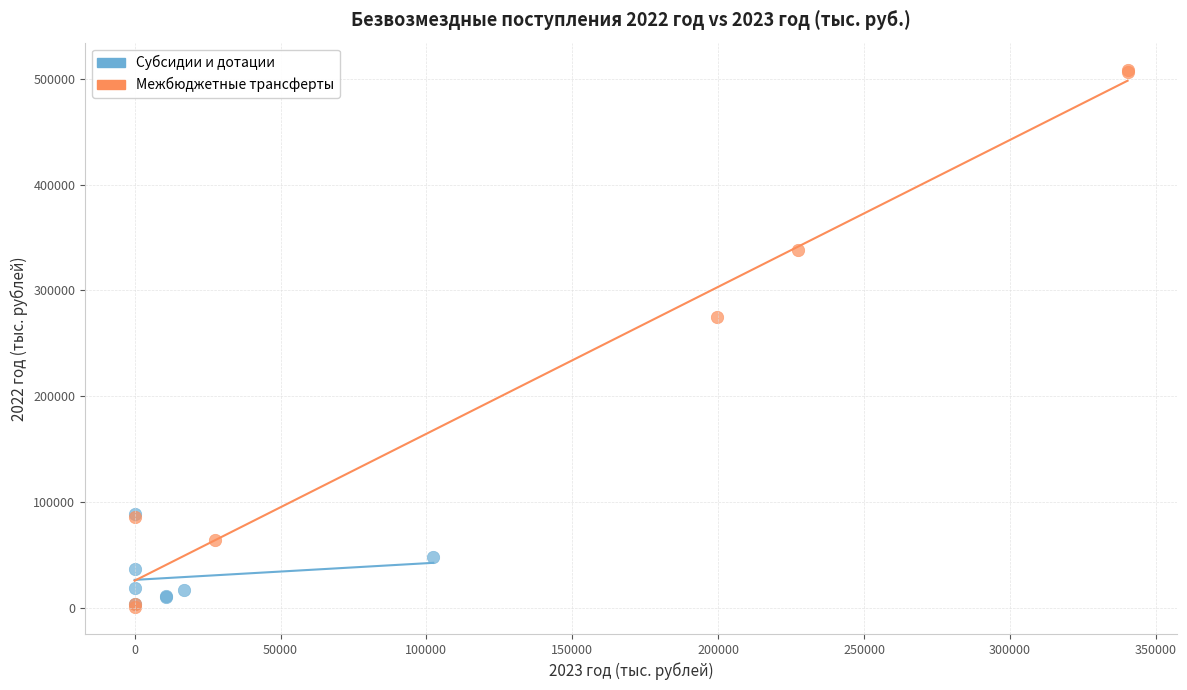

Which series reaches the maximum Y coordinate?

Межбюджетные трансферты